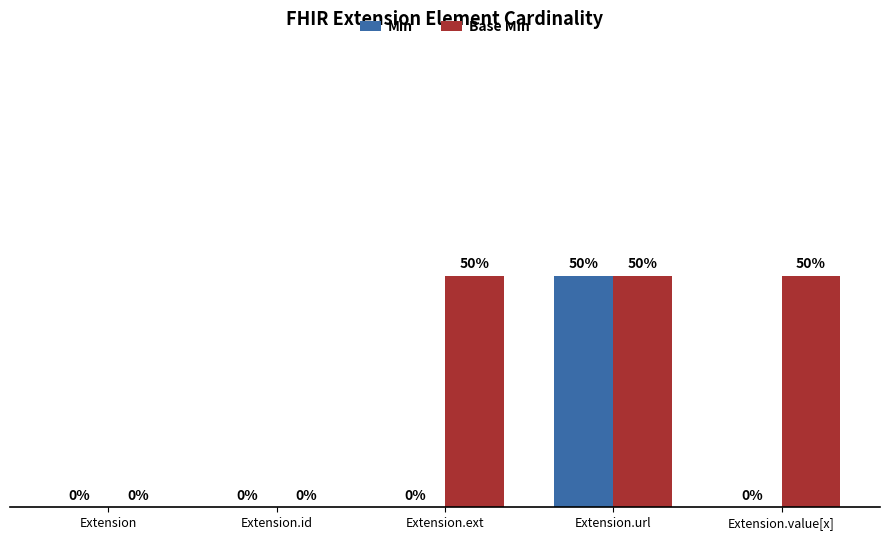

At which category is the sum across all series the highest?

Extension.url